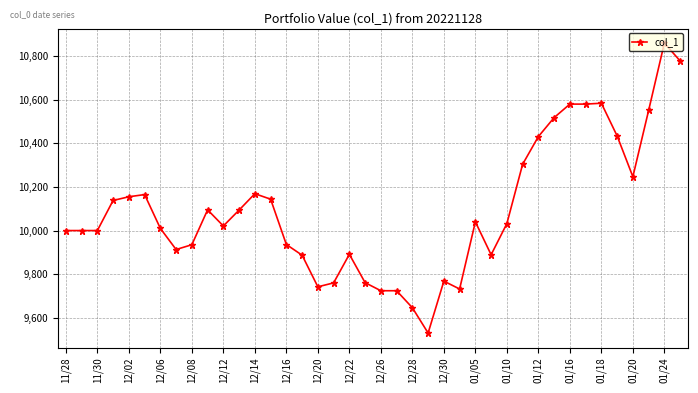

What is the sum of all values?

403768